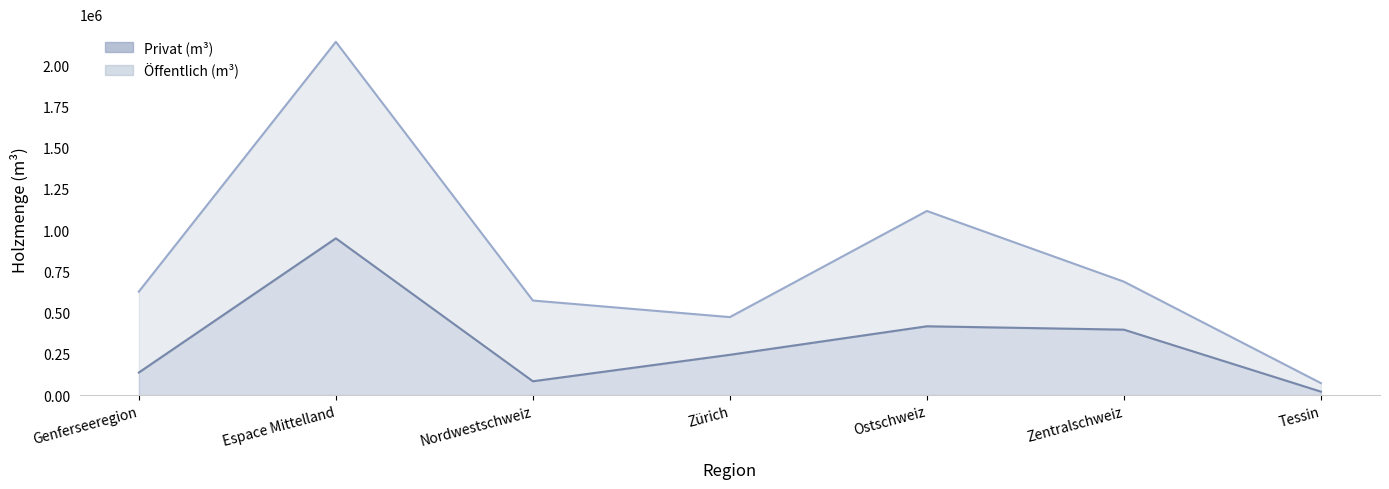

What is the label of the 1st point from the left?

Genferseeregion